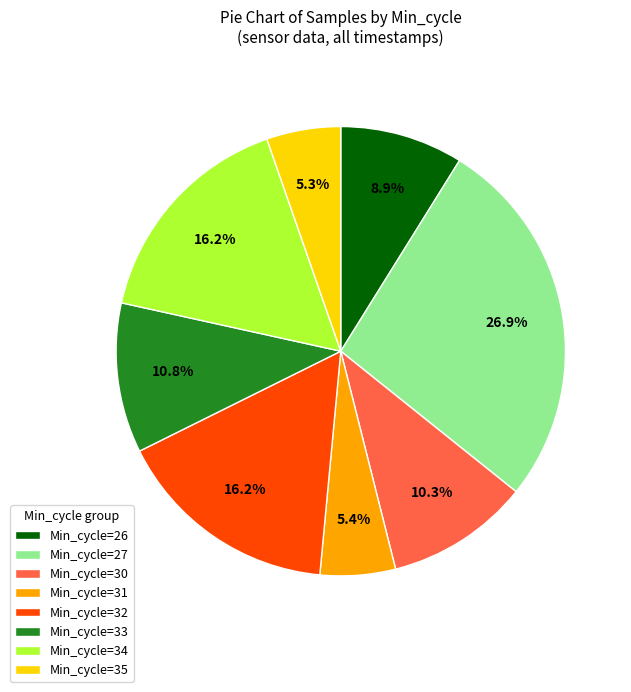

Approximately how many times larger is the value at Min_cycle=34 compared to Min_cycle=26?

1.8